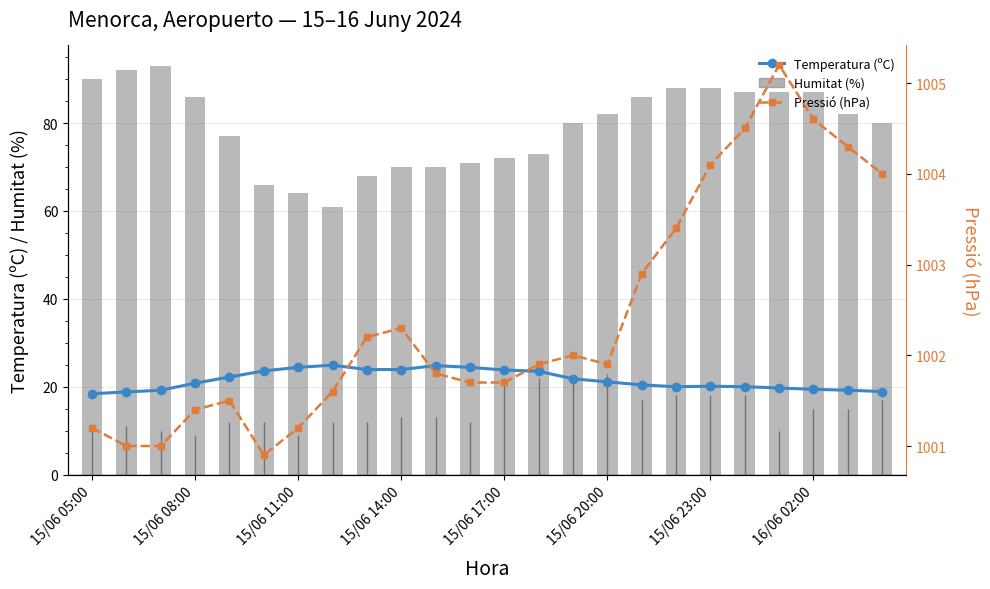

What is the difference between the maximum and minimum values in the Pressió (hPa) series?

4.3